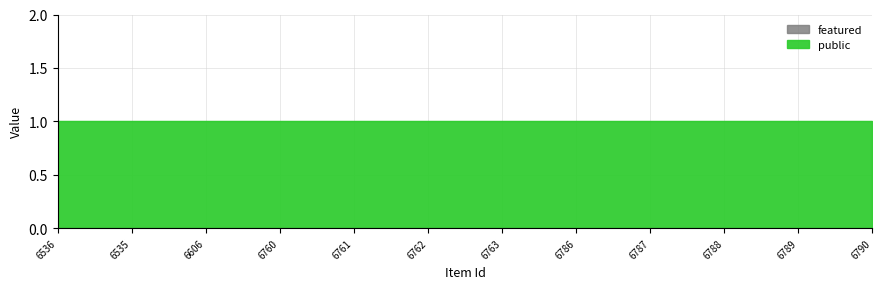

List the labels in order of featured value, smallest first.

6536, 6535, 6606, 6760, 6761, 6762, 6763, 6786, 6787, 6788, 6789, 6790